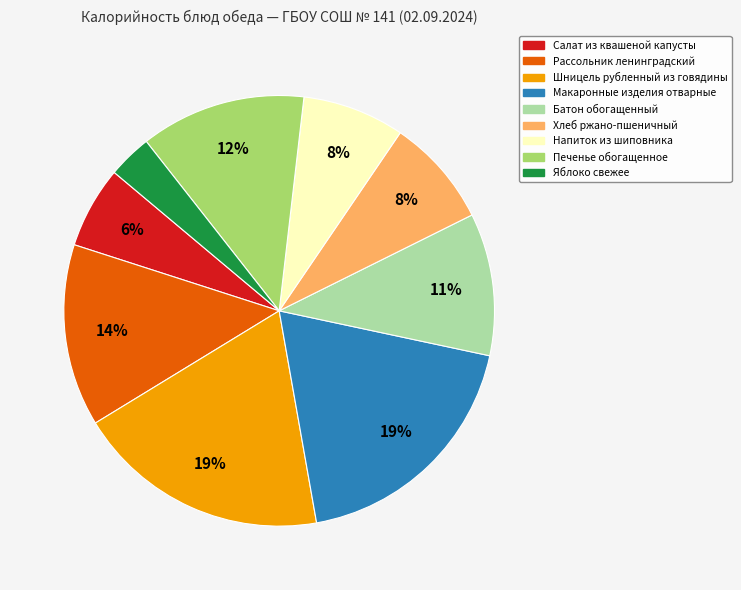

To the nearest percent, what percentage of the pie is Печенье обогащенное?

12%